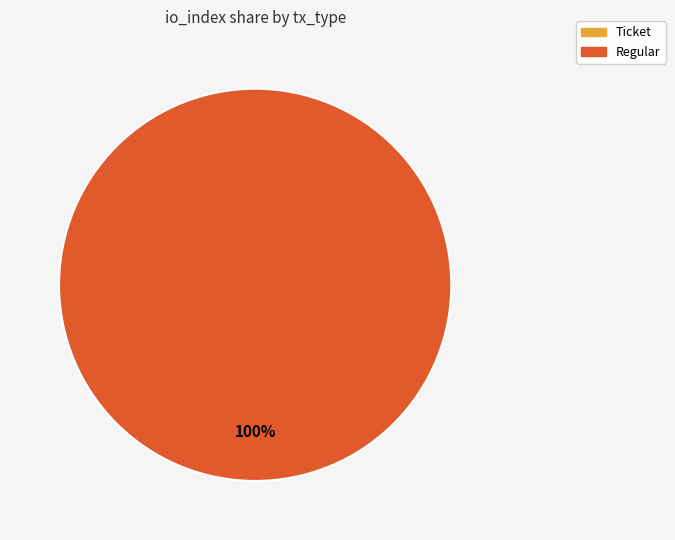

To the nearest percent, what is the difference between the Regular and Ticket slice percentages?

100%